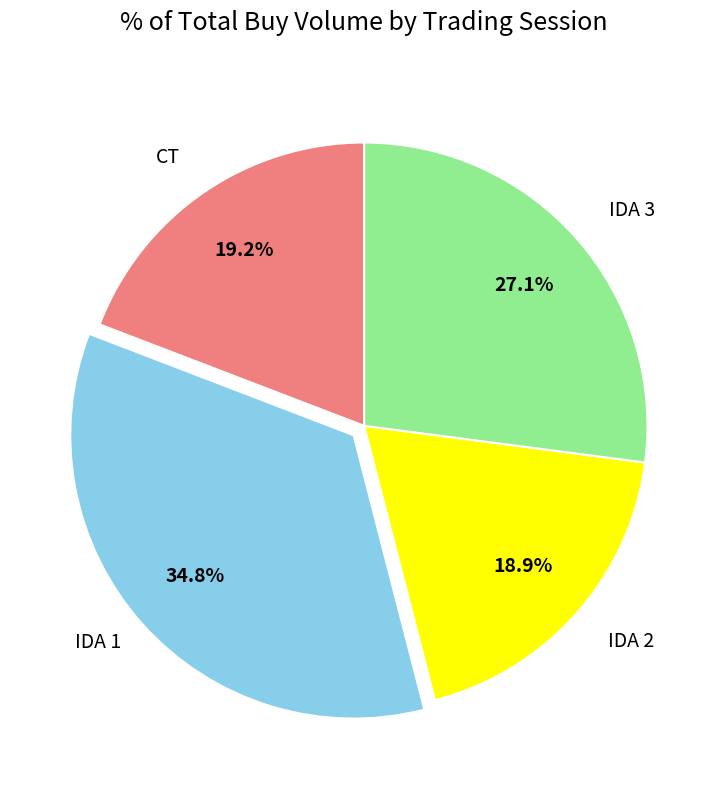

Does any single category account for the majority?

No